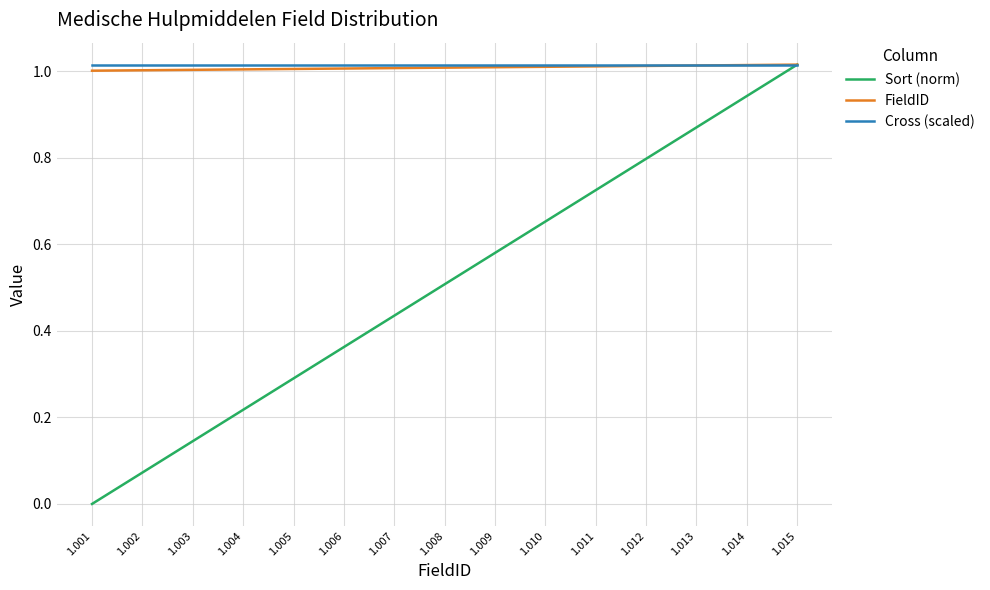

How many lines are shown in the chart?

3